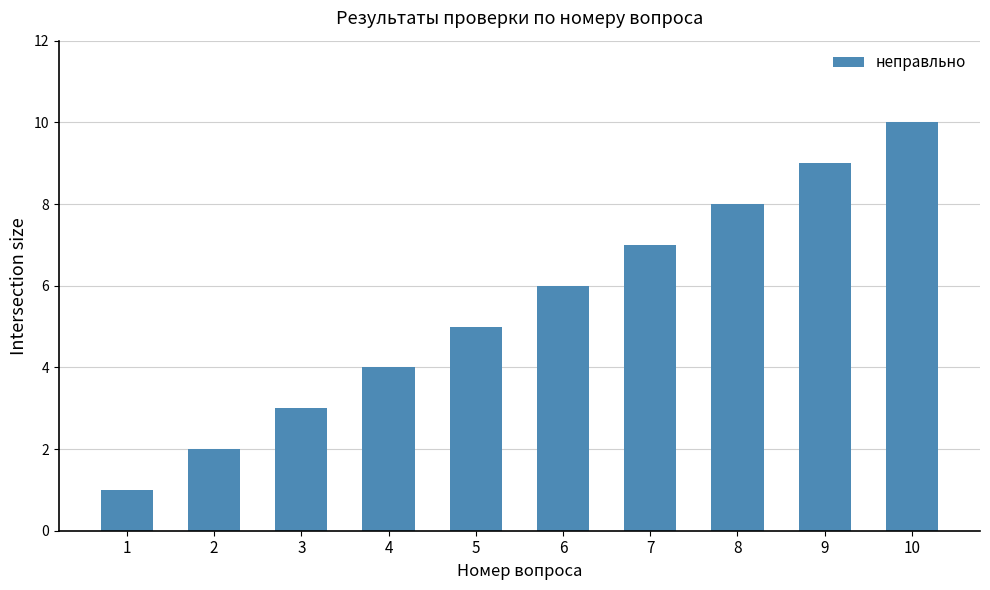

How many data points are less than 6?

5